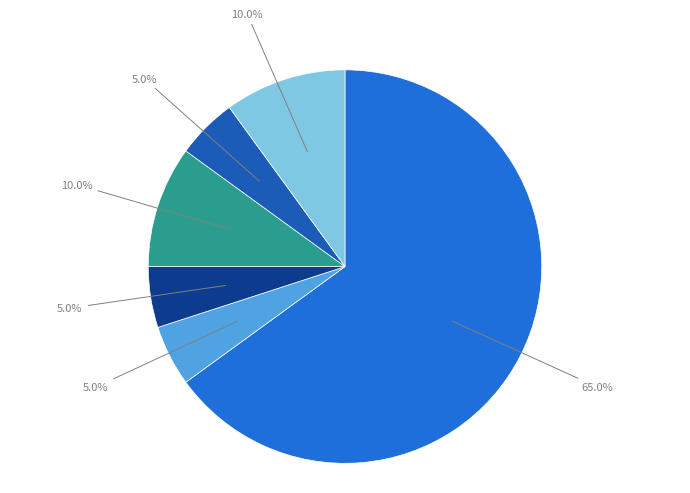

Rank the categories by value from highest to lowest.

省种子管理站, 省农科院质标所, 河南农业职业学院, 河南省种子管理站, 省农科院粮作所, 河南农大农业工程学院